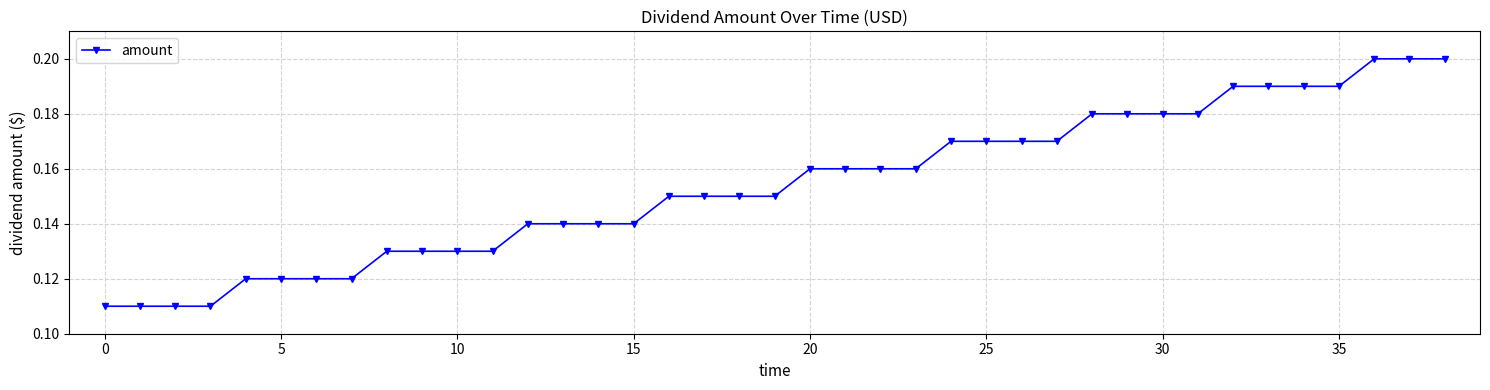

Count the values in the range 0 to 1.

39